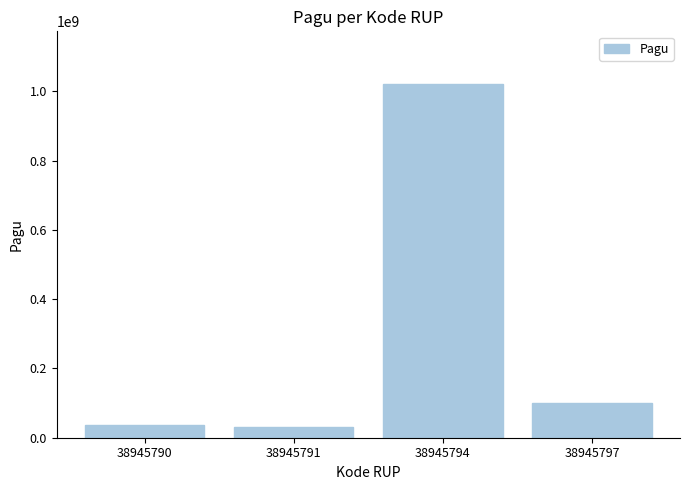

Is it true that the value at 38945791 is 30000000?

True